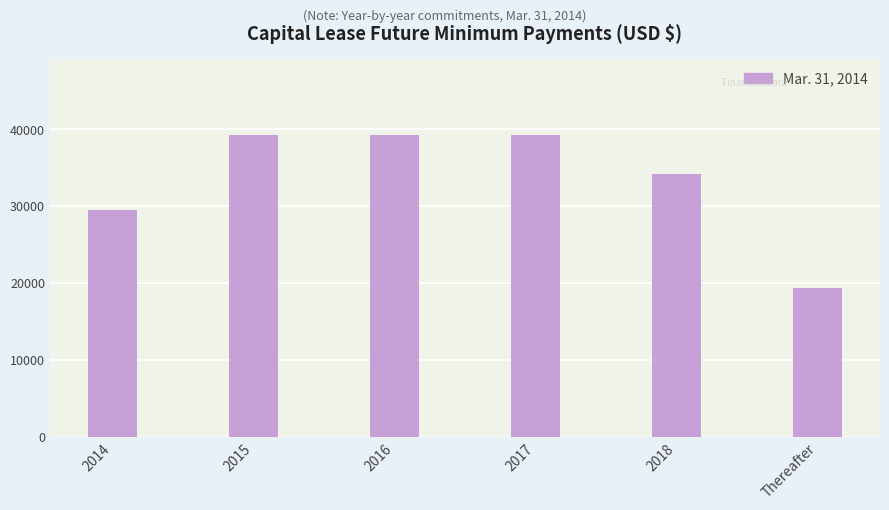

Approximately how many times larger is the value at 2018 compared to Thereafter?

1.8